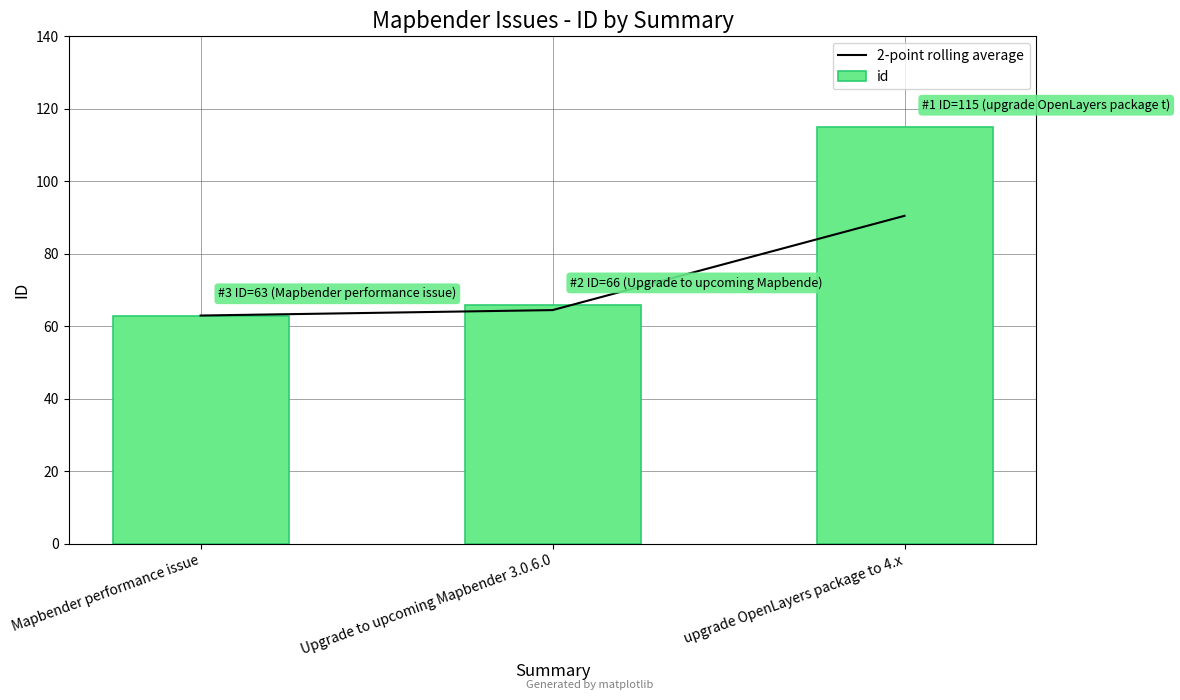

How many groups of bars are there?

3